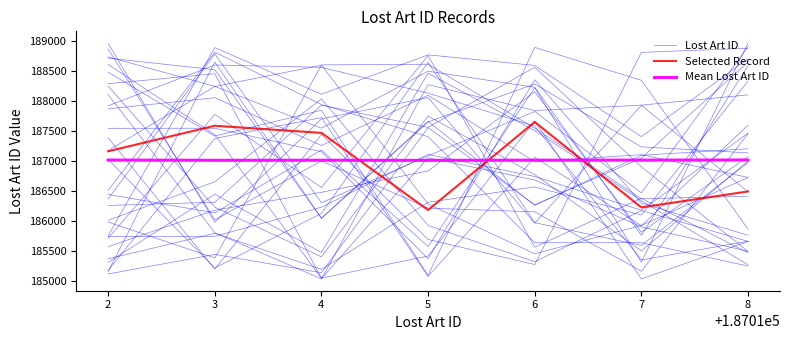

The Lost Art ID series shows 187406.6 at 5. True or false?

True